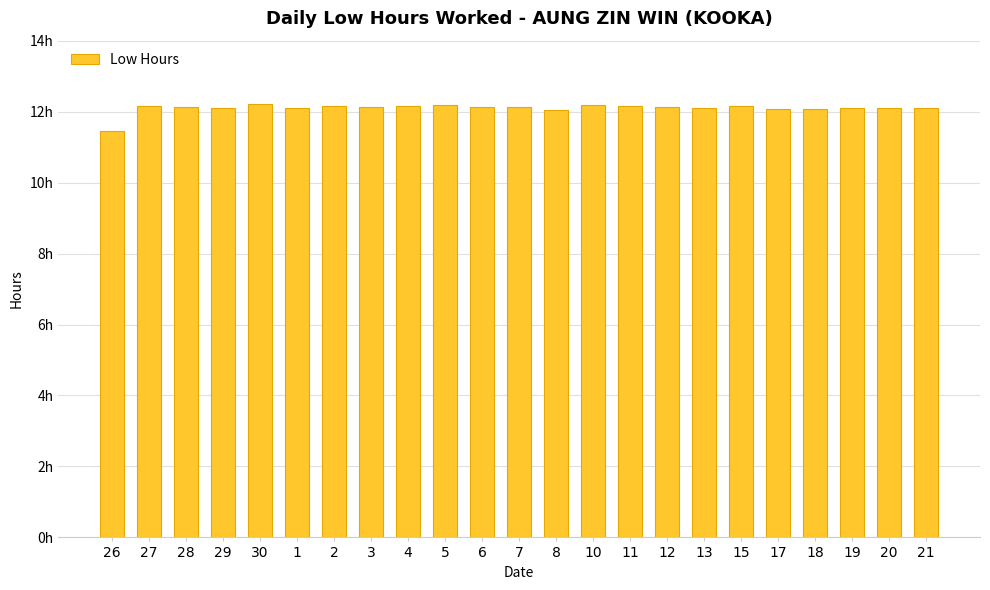

Reading right to left, extract all data points from this chart.

21=12.1	20=12.1	19=12.1	18=12.1	17=12.1	15=12.2	13=12.1	12=12.1	11=12.2	10=12.2	8=12.1	7=12.1	6=12.1	5=12.2	4=12.2	3=12.1	2=12.2	1=12.1	30=12.2	29=12.1	28=12.1	27=12.2	26=11.5